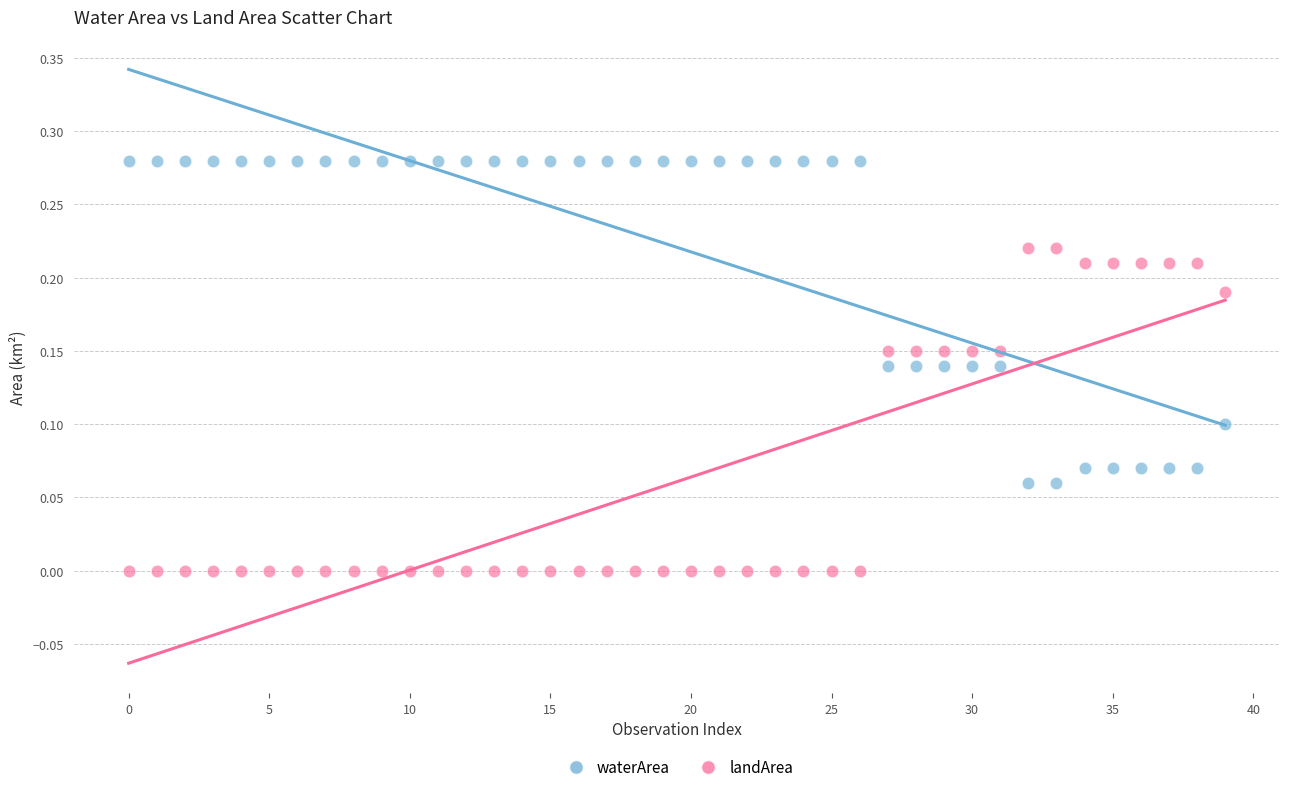

Which series contains the highest Y value?

waterArea